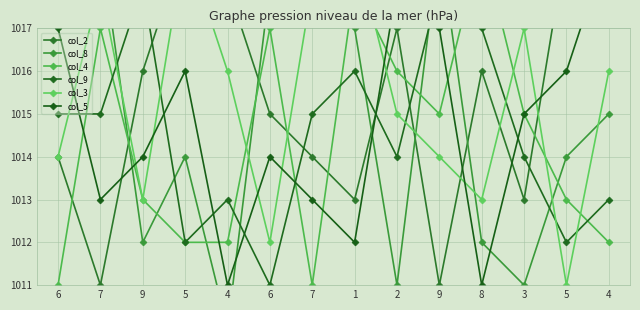

Which category has the highest value across all series?

5